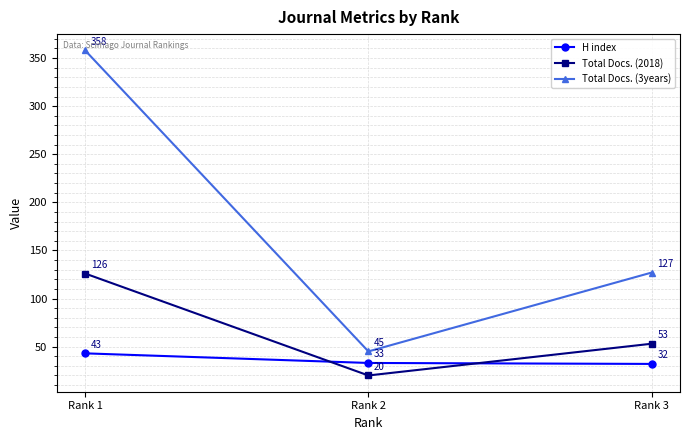

Where is H index nearest to the value 37?

Rank 2